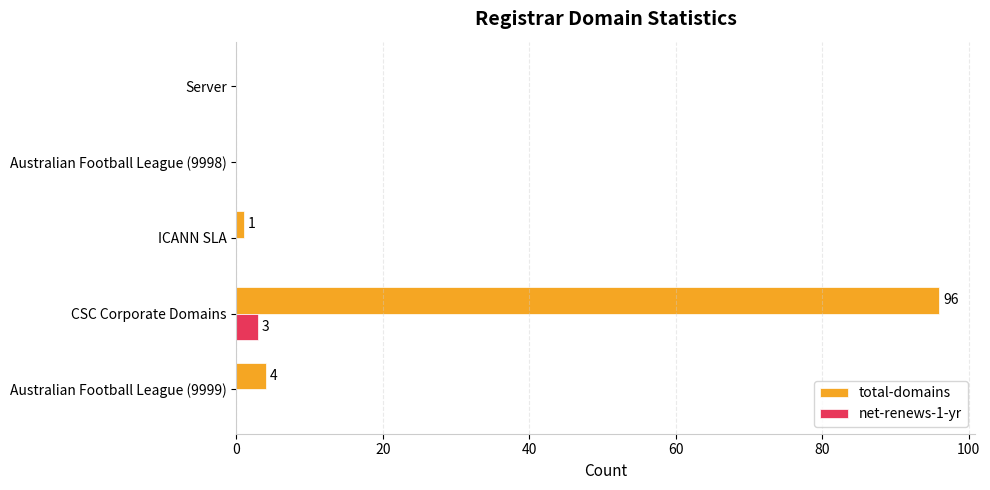

Which series changed the most between CSC Corporate Domains and Australian Football League (9998)?

total-domains